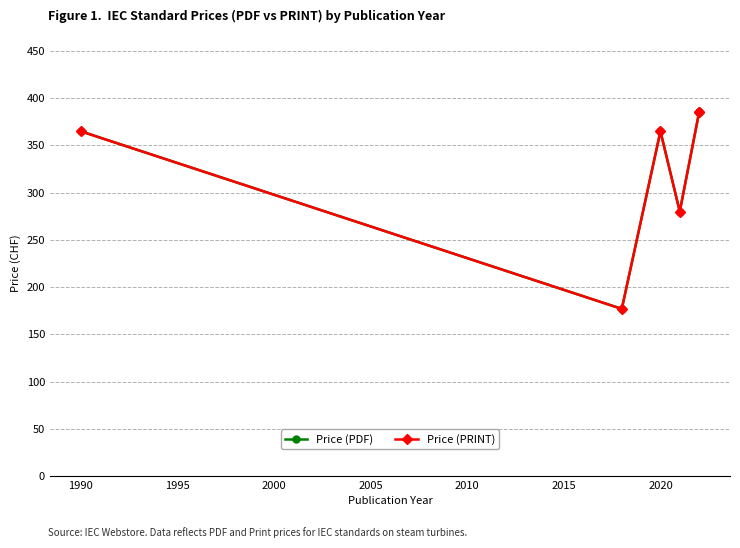

How many interior local valleys does the Price (PDF) series have?

2